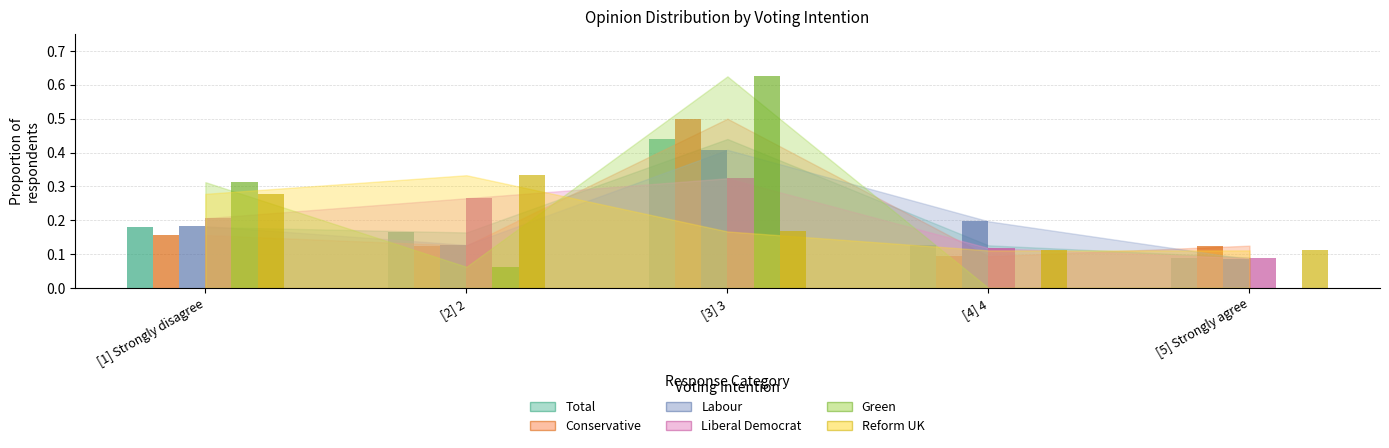

Reading right to left, list all the values displayed in this chart.

Total: [5] Strongly agree=0.1	[4] 4=0.1	[3] 3=0.4	[2] 2=0.2	[1] Strongly disagree=0.2
Conservative: [5] Strongly agree=0.1	[4] 4=0.1	[3] 3=0.5	[2] 2=0.1	[1] Strongly disagree=0.2
Labour: [5] Strongly agree=0.1	[4] 4=0.2	[3] 3=0.4	[2] 2=0.1	[1] Strongly disagree=0.2
Liberal Democrat: [5] Strongly agree=0.1	[4] 4=0.1	[3] 3=0.3	[2] 2=0.3	[1] Strongly disagree=0.2
Green: [5] Strongly agree=0.0	[4] 4=0.0	[3] 3=0.6	[2] 2=0.1	[1] Strongly disagree=0.3
Reform UK: [5] Strongly agree=0.1	[4] 4=0.1	[3] 3=0.2	[2] 2=0.3	[1] Strongly disagree=0.3